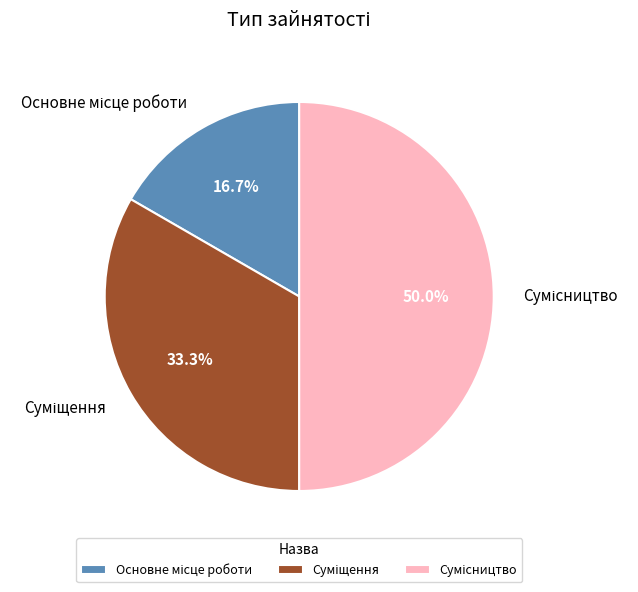

To the nearest percent, what is the difference between the Основне місце роботи and Суміщення slice percentages?

17%